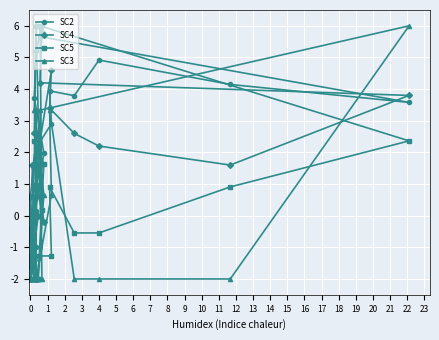

What is the highest value of the SC5 series?

6.0